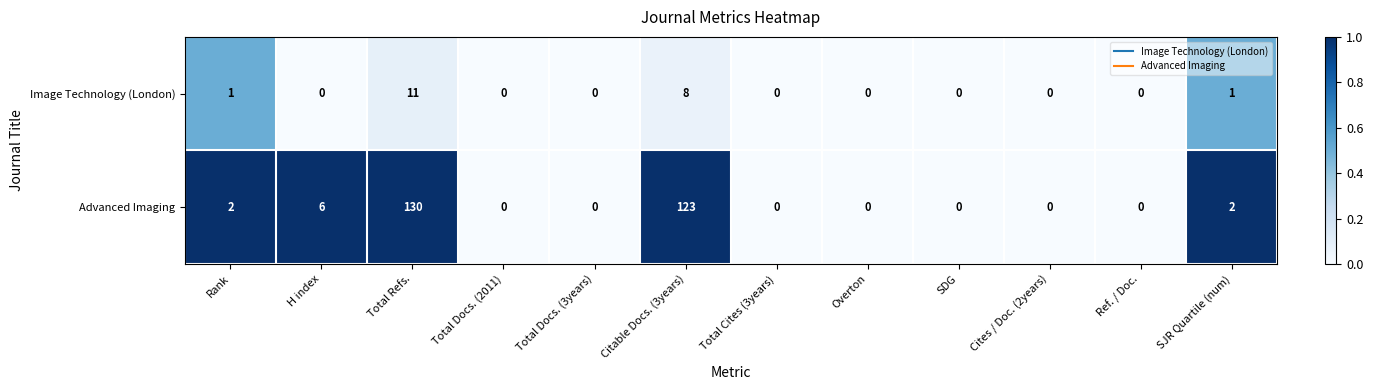

Which series has the largest total across all categories?

Advanced Imaging